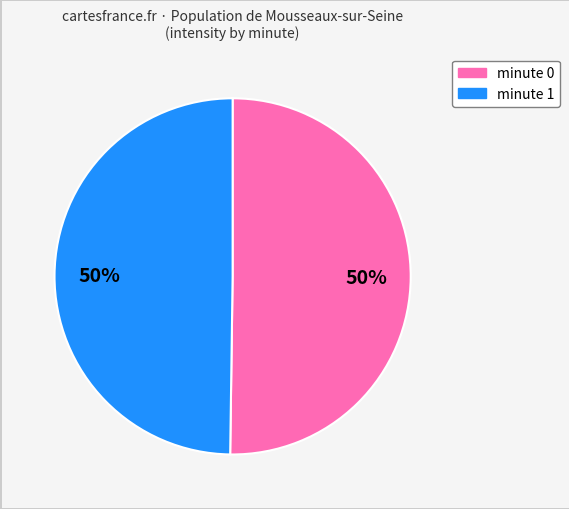

Count the number of slices in the pie.

2